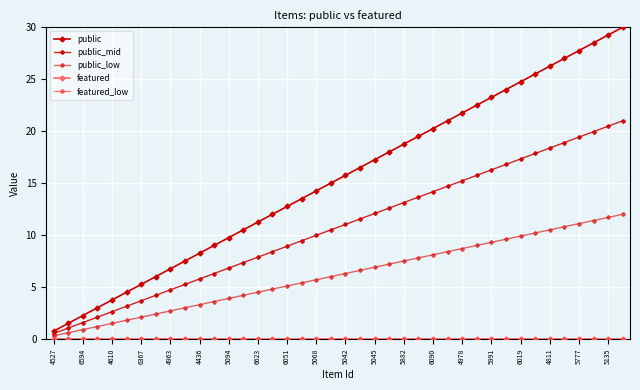

At how many categories does at least one series exceed 4?

35